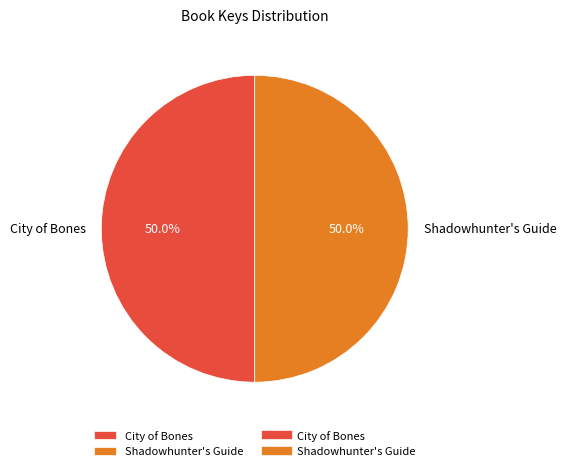

Do Shadowhunter's Guide and City of Bones together represent more than half of the pie?

Yes